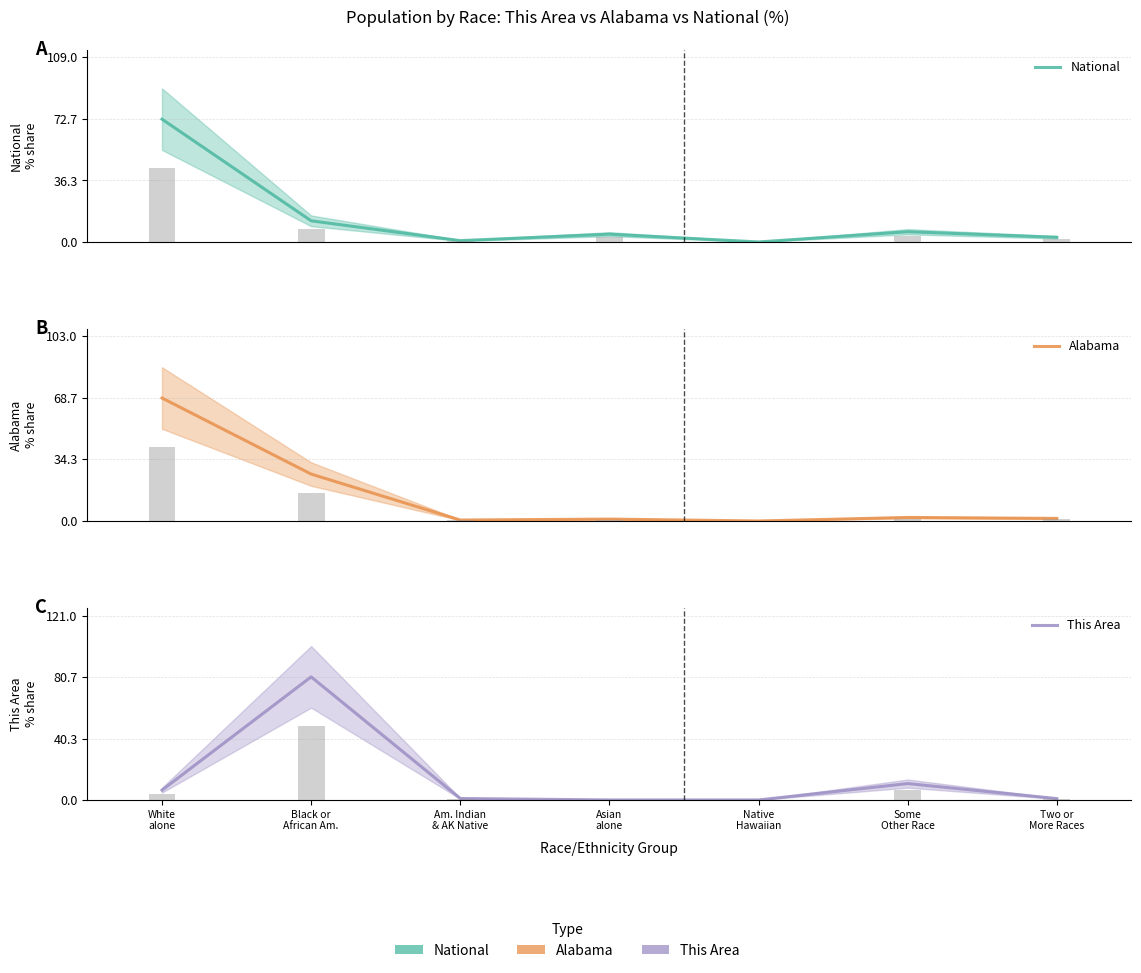

Rank the series at Am. Indian
& AK Native from highest to lowest value.

This Area, National, Alabama